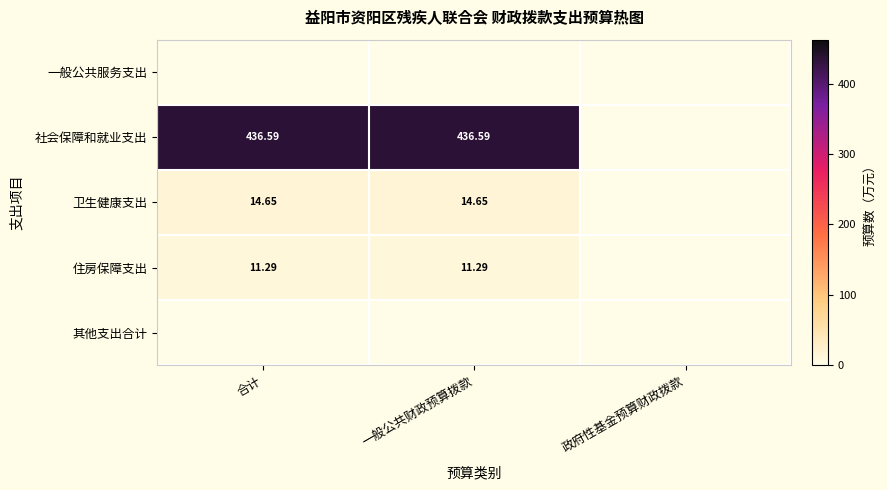

List the series in order of their peak value, highest first.

社会保障和就业支出, 卫生健康支出, 住房保障支出, 一般公共服务支出, 其他支出合计